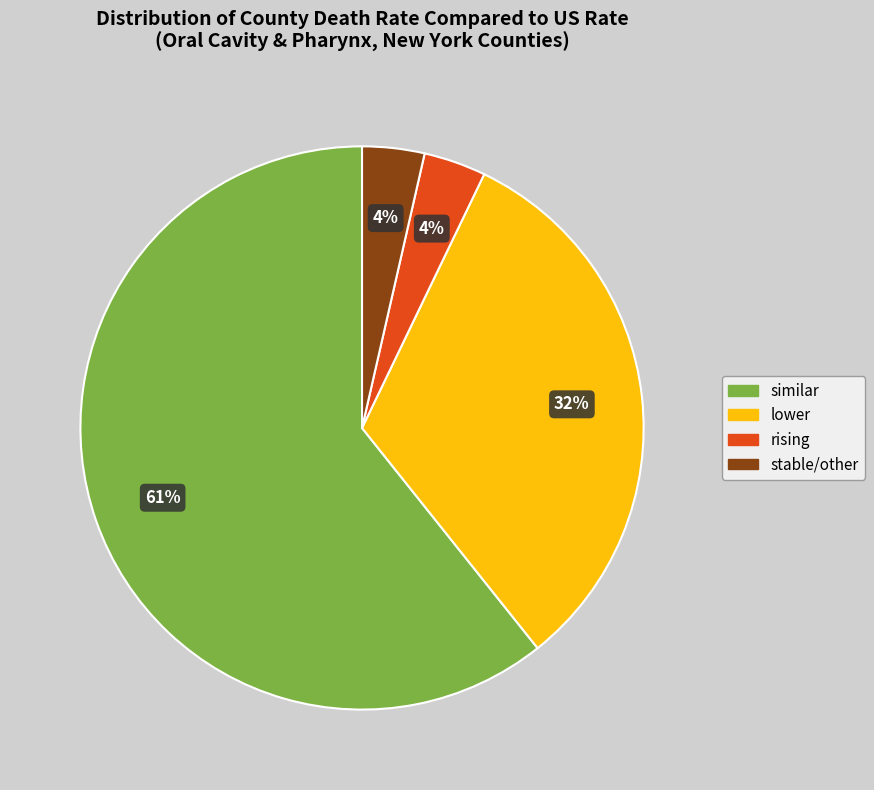

To the nearest percent, what is the combined percentage of similar and rising?

64%